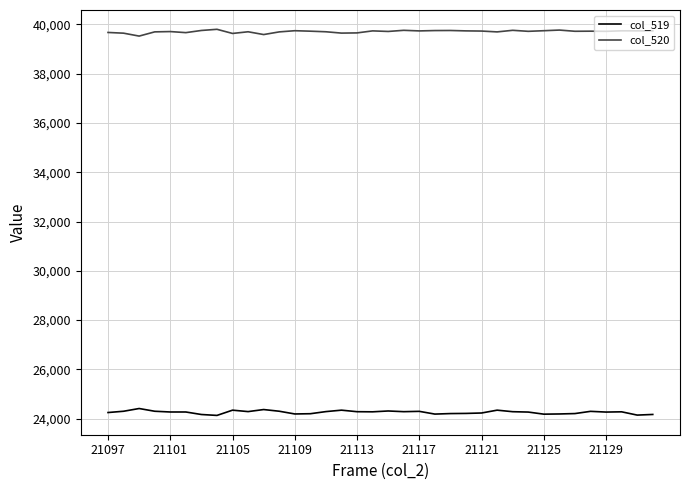

What are all the series names shown in the legend?

col_519, col_520